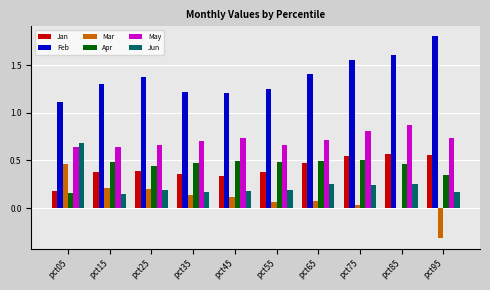

Which category has the highest value in the May series?

pct85